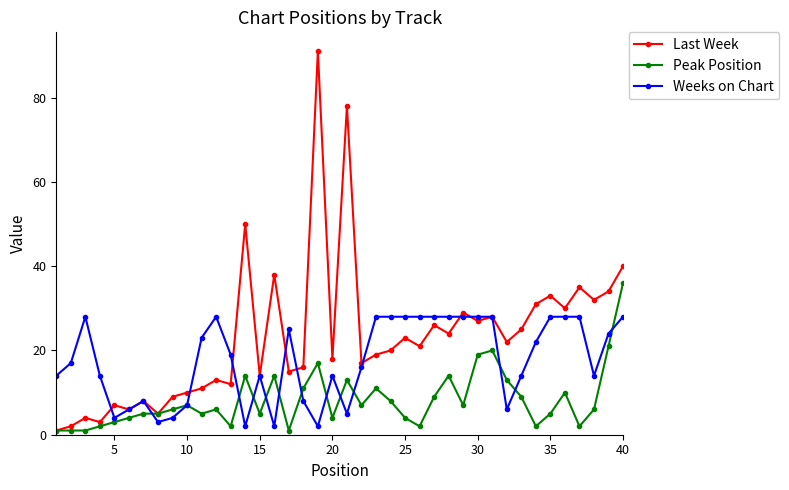

Which series has the largest total across all categories?

Last Week